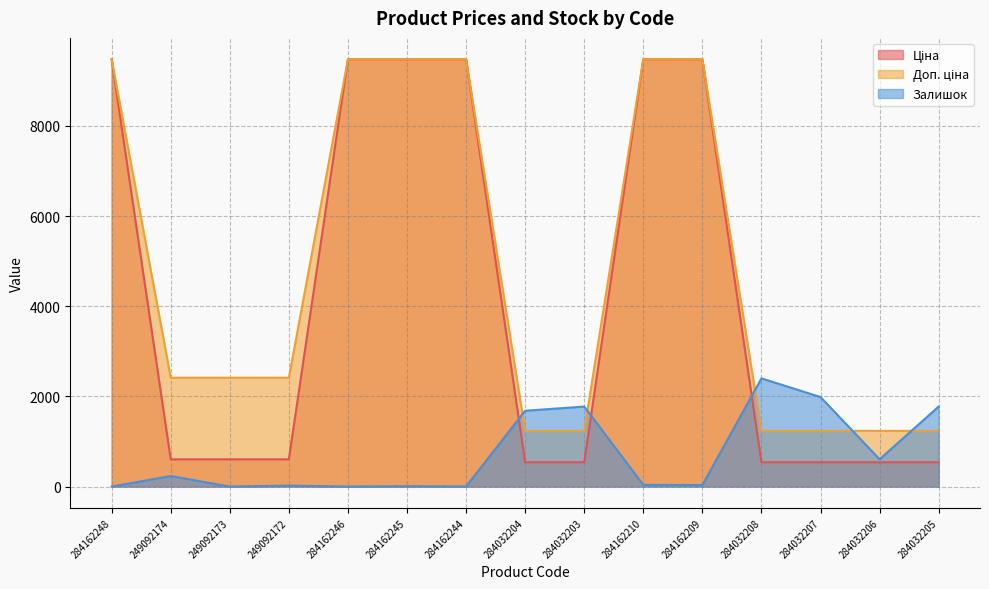

How many intersections are there between Залишок and Ціна?

3